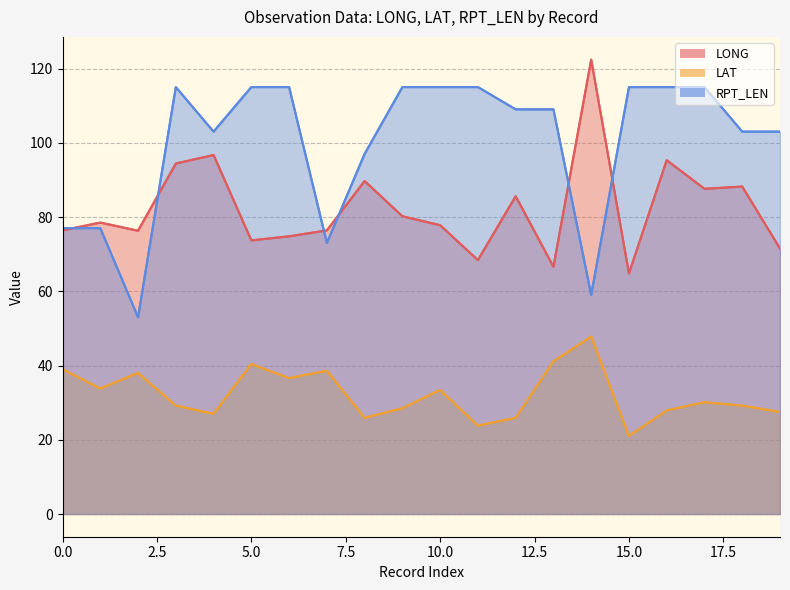

Count the number of data series in this chart.

3